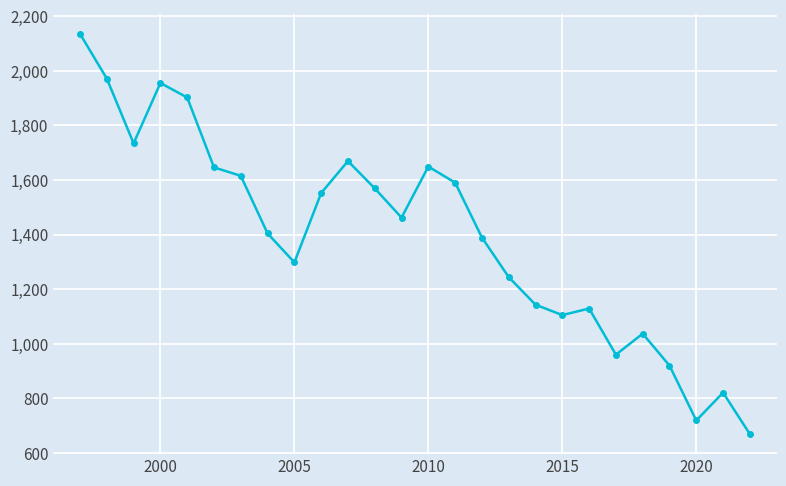

What is the value of the 18th point from the left?

1143